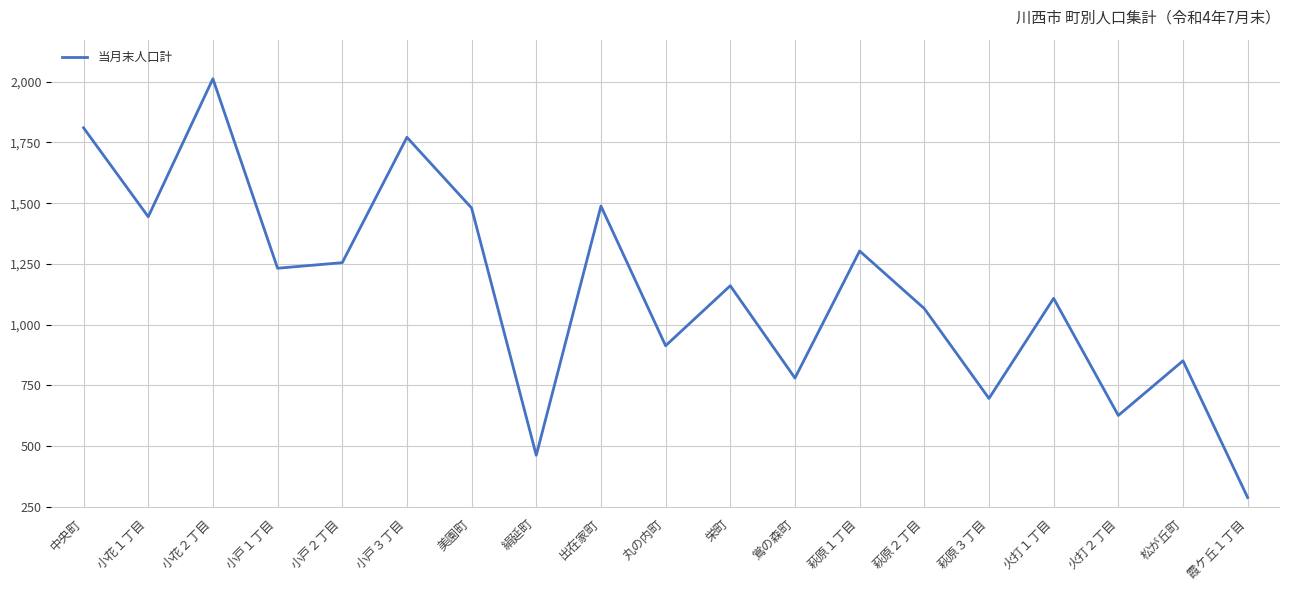

What position from the right is 松が丘町?

2